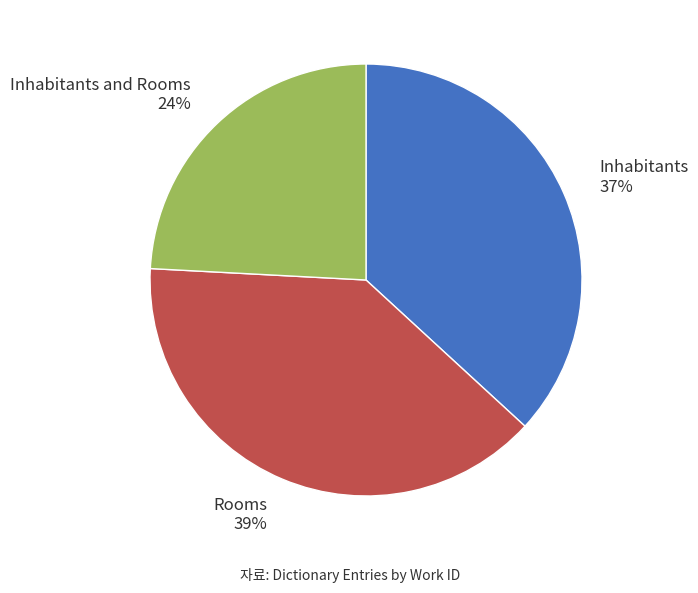

Is there any slice that represents more than half of the pie?

No